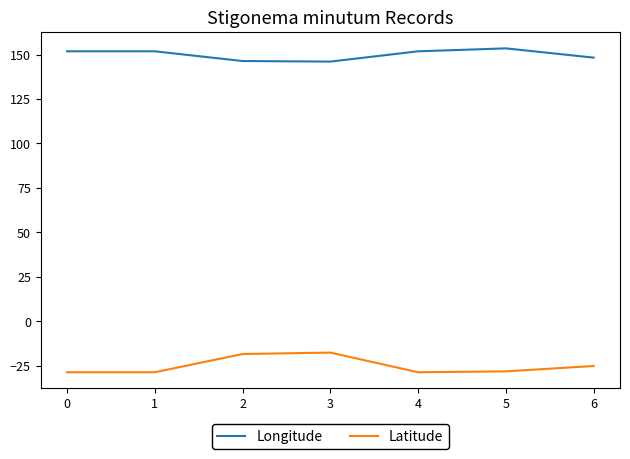

True or false: Longitude and Latitude intersect in this chart.

False